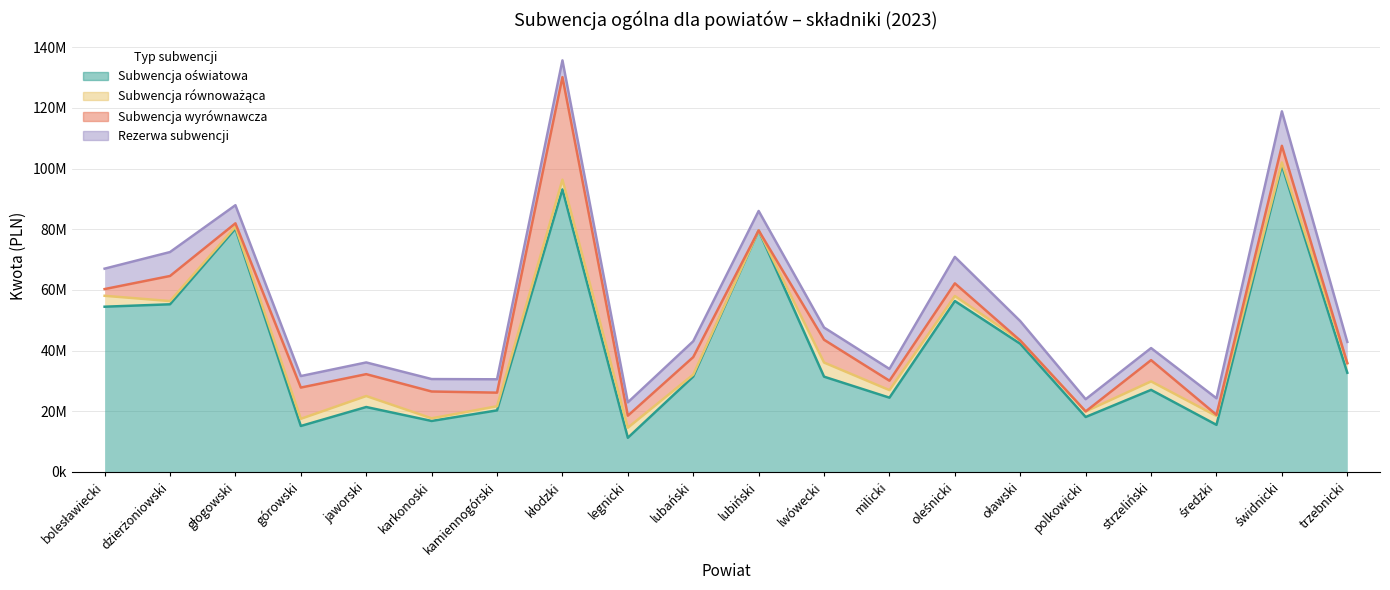

True or false: Rezerwa subwencji has a value of 7171940 at legnicki.

False